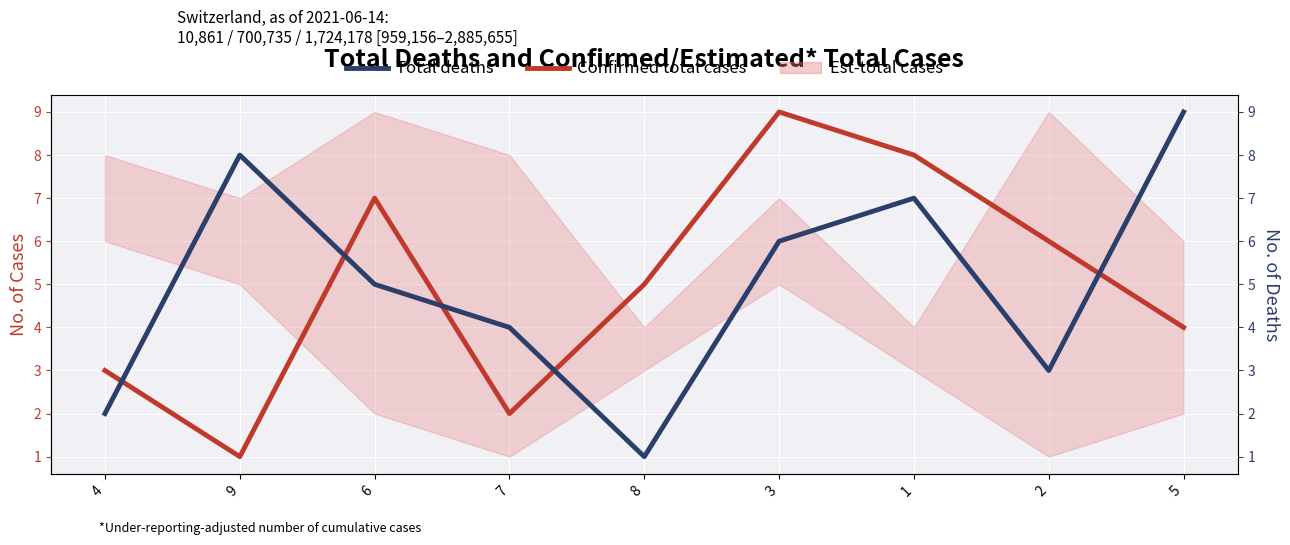

What is the label of the 2nd point from the right?

2